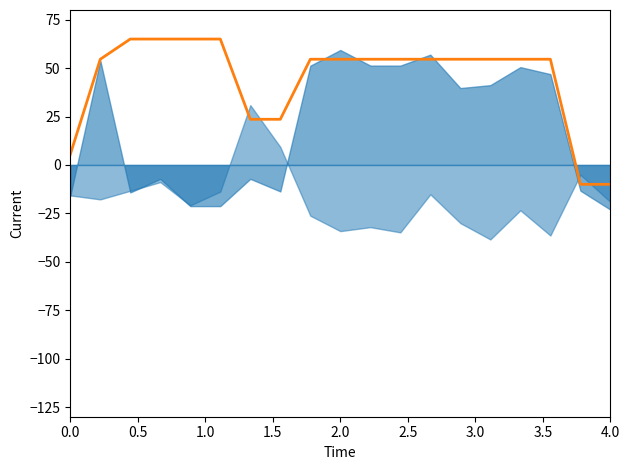

What is the difference between the second highest and minimum values?

75.0